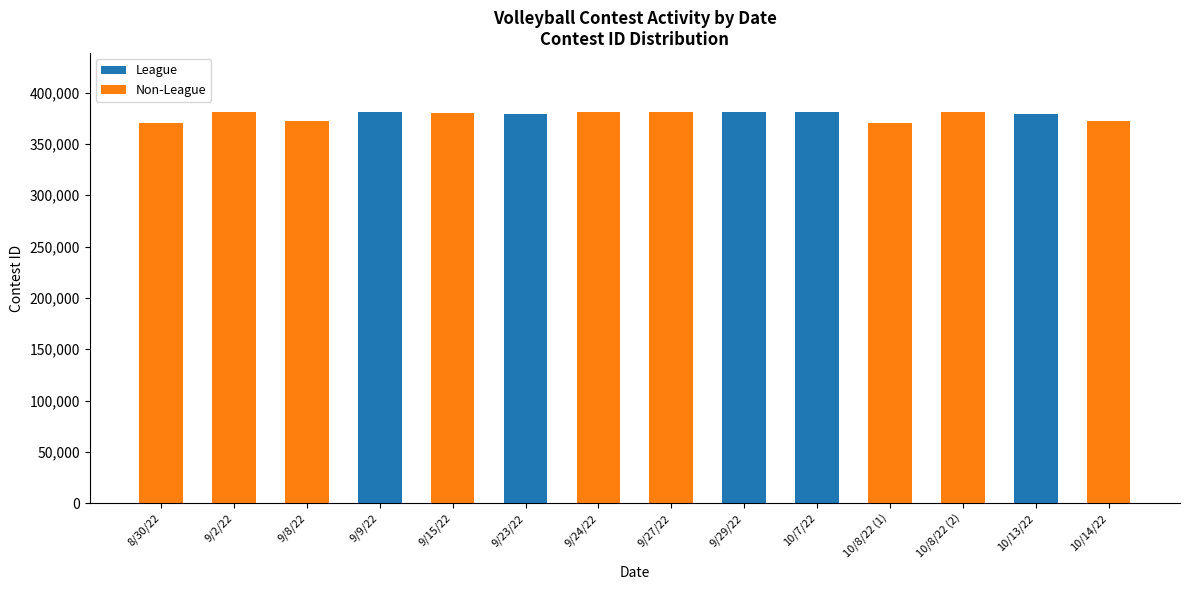

The value of League at 9/23/22 is 547397. True or false?

False